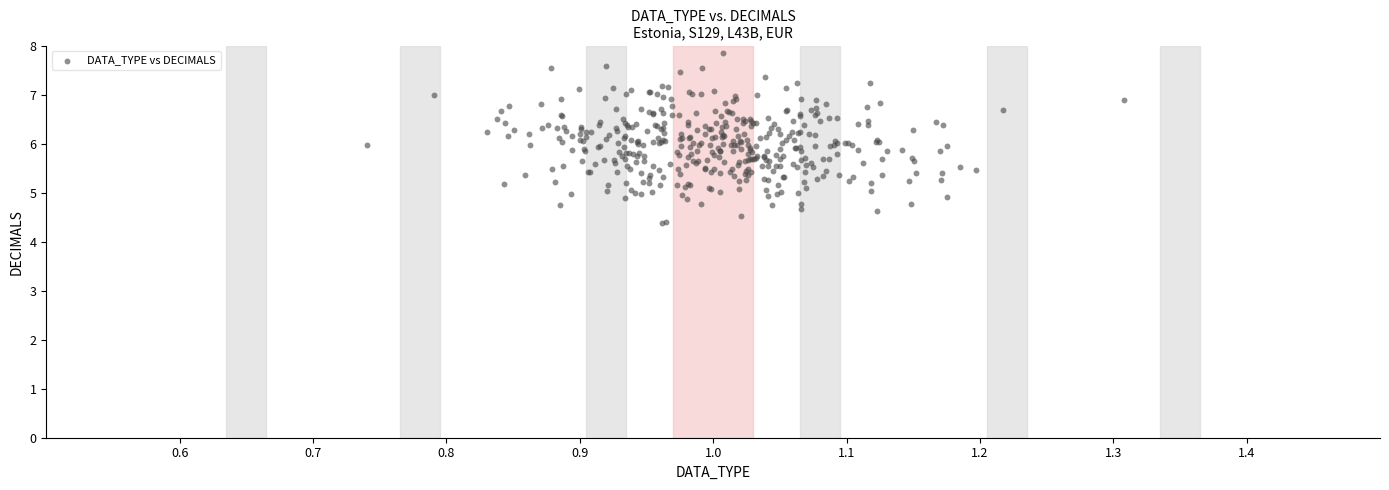

What is the range of Y values (max minus min)?

3.5